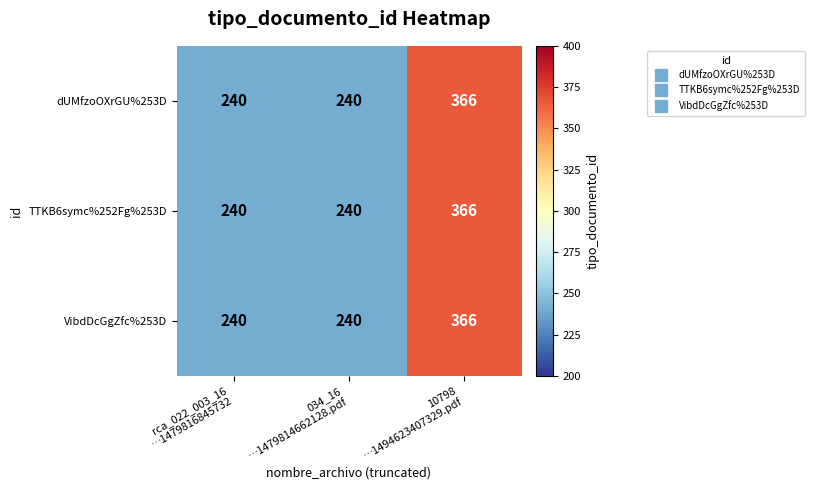

What is the difference between the maximum and minimum values in the dUMfzoOXrGU%253D series?

126